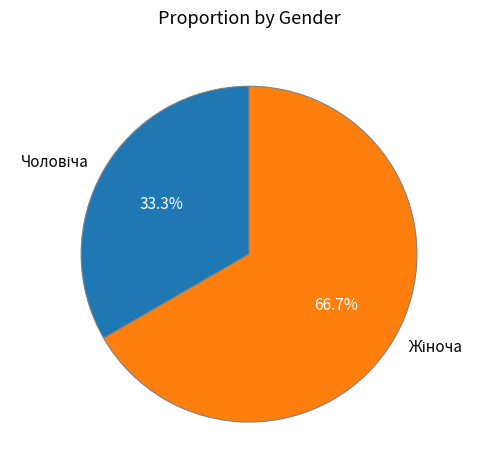

Does any single category account for the majority?

Yes